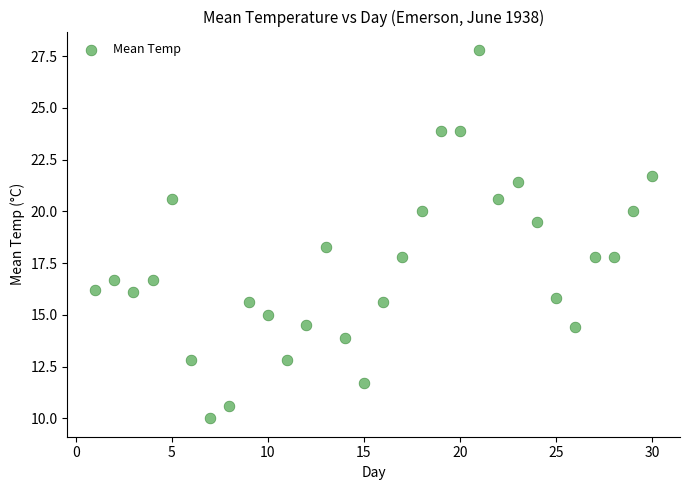

What is the range of X values (max minus min)?

29.0